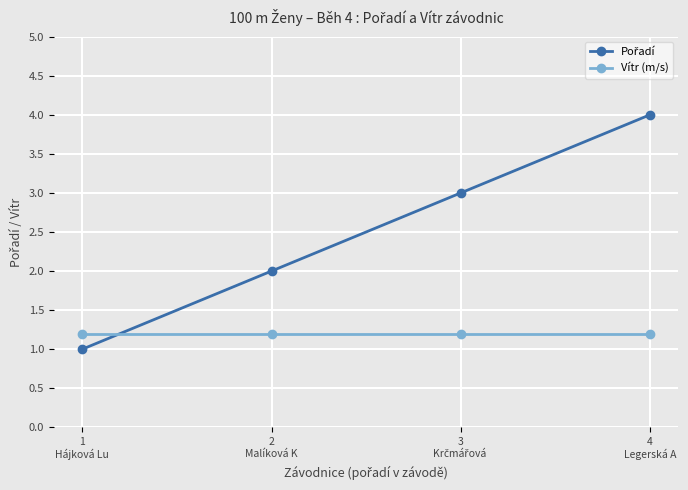

Which label corresponds to the largest value in the chart?

4
Legerská A